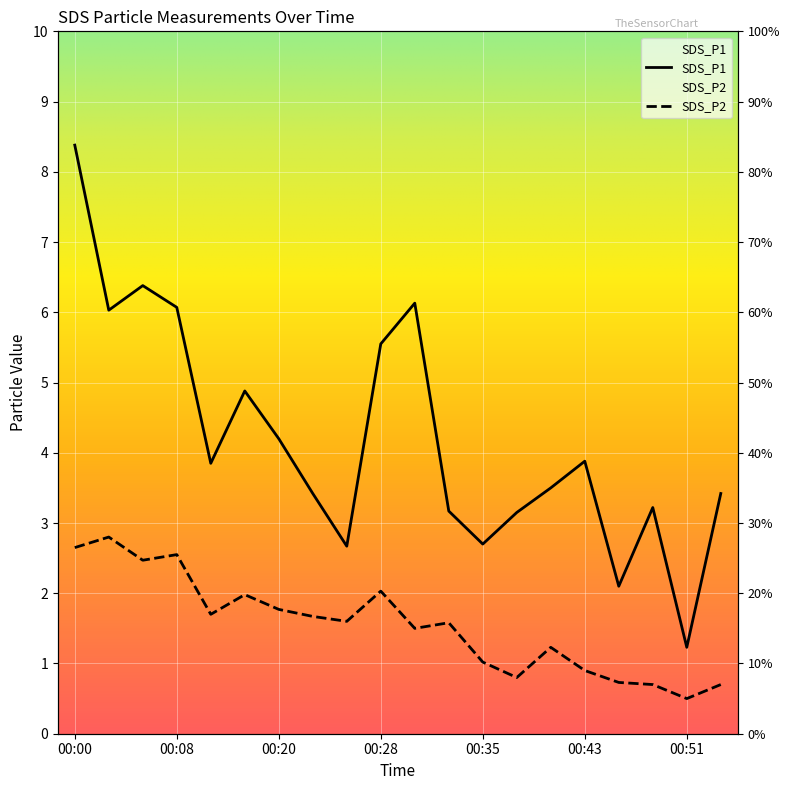

Reading left to right, transcribe all the data shown in this chart.

SDS_P1: 8.4	6.0	6.4	6.1	3.9	4.9	4.2	3.4	2.7	5.5	6.1	3.2	2.7	3.1	3.5	3.9	2.1	3.2	1.2	3.4
SDS_P2: 2.6	2.8	2.5	2.5	1.7	2.0	1.8	1.7	1.6	2.0	1.5	1.6	1.0	0.8	1.2	0.9	0.7	0.7	0.5	0.7